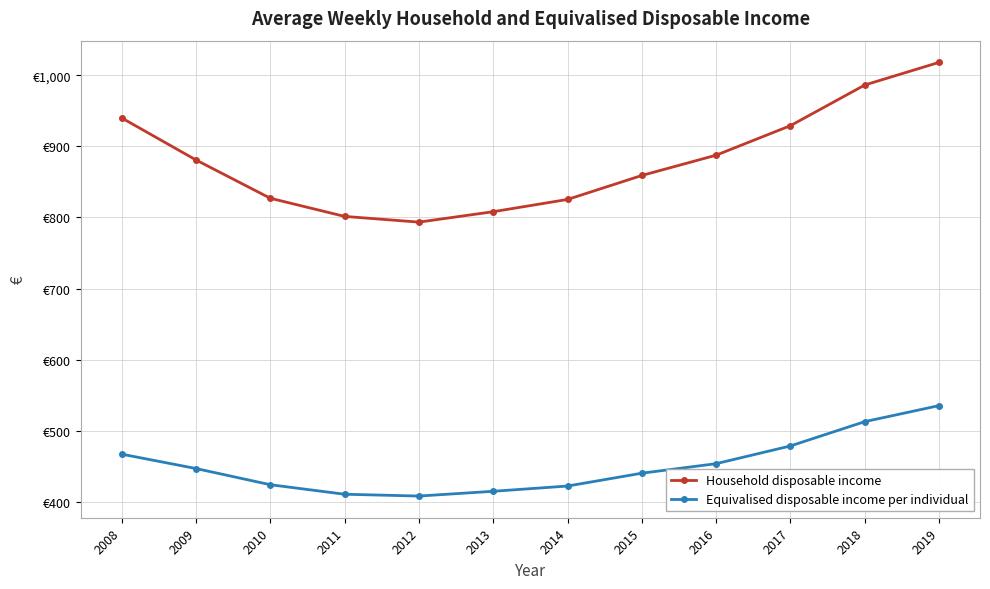

Rank the series by their average value, from lowest to highest.

Equivalised disposable income per individual, Household disposable income